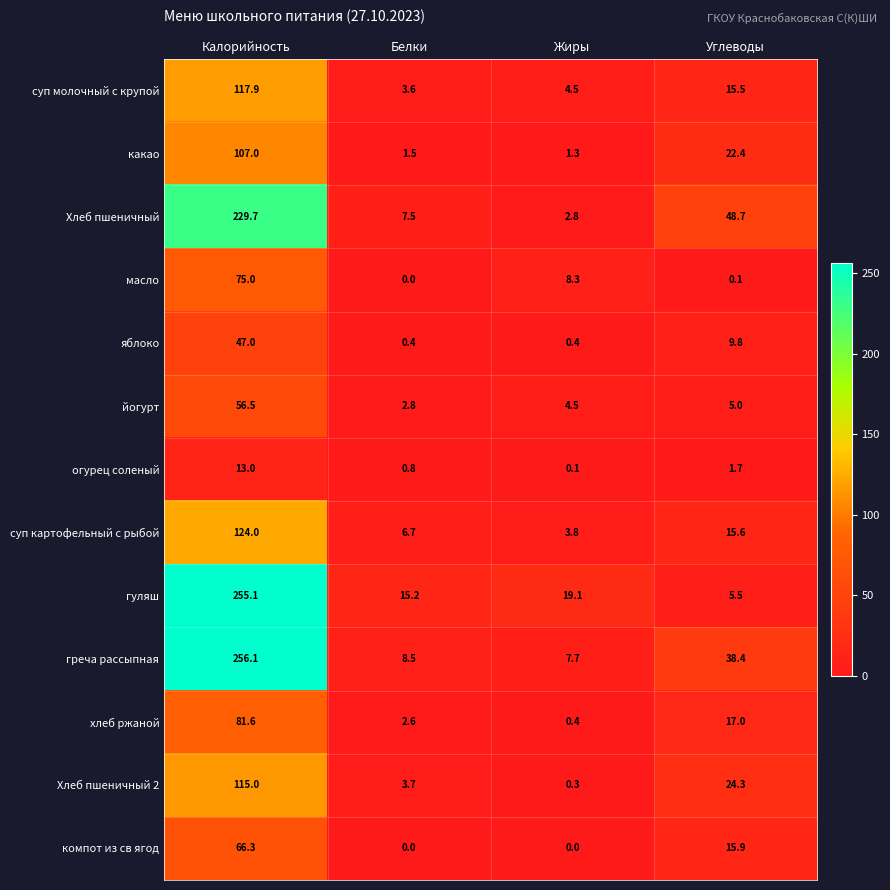

Rank the series at Углеводы from highest to lowest value.

Хлеб пшеничный, греча рассыпная, Хлеб пшеничный 2, какао, хлеб ржаной, компот из св ягод, суп картофельный с рыбой, суп молочный с крупой, яблоко, гуляш, йогурт, огурец соленый, масло